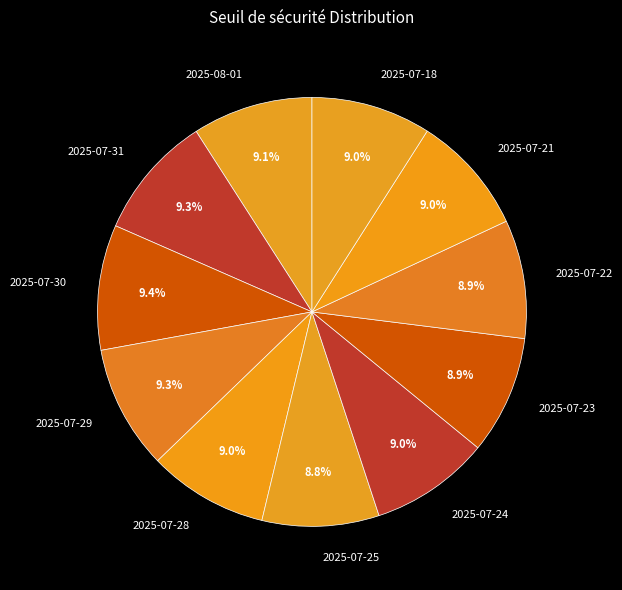

Combined, what portion of the pie is 2025-07-18 and 2025-07-22?

18.0%